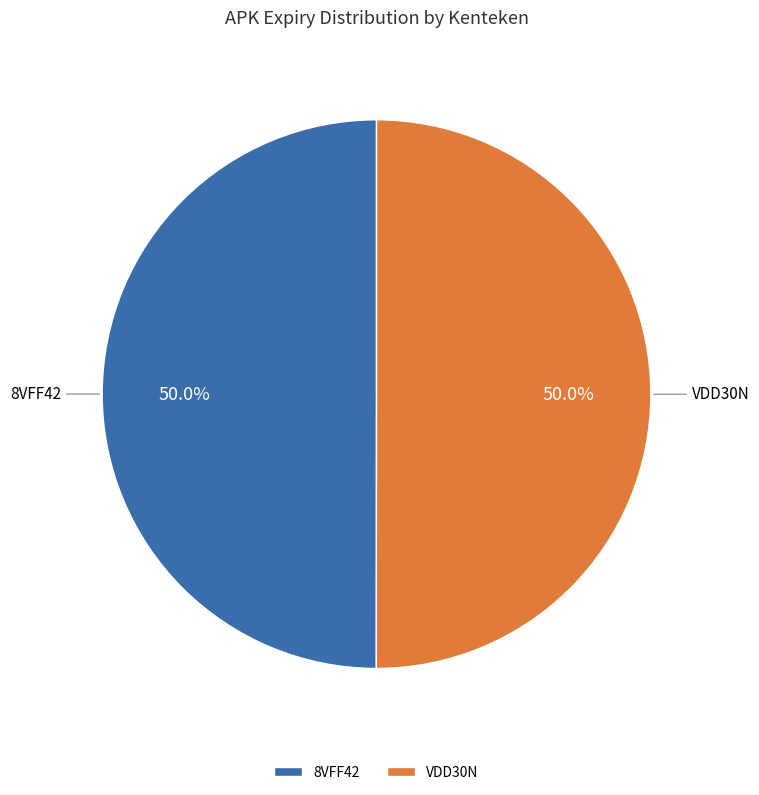

What percentage is the 8VFF42 slice, to the nearest percent?

50%